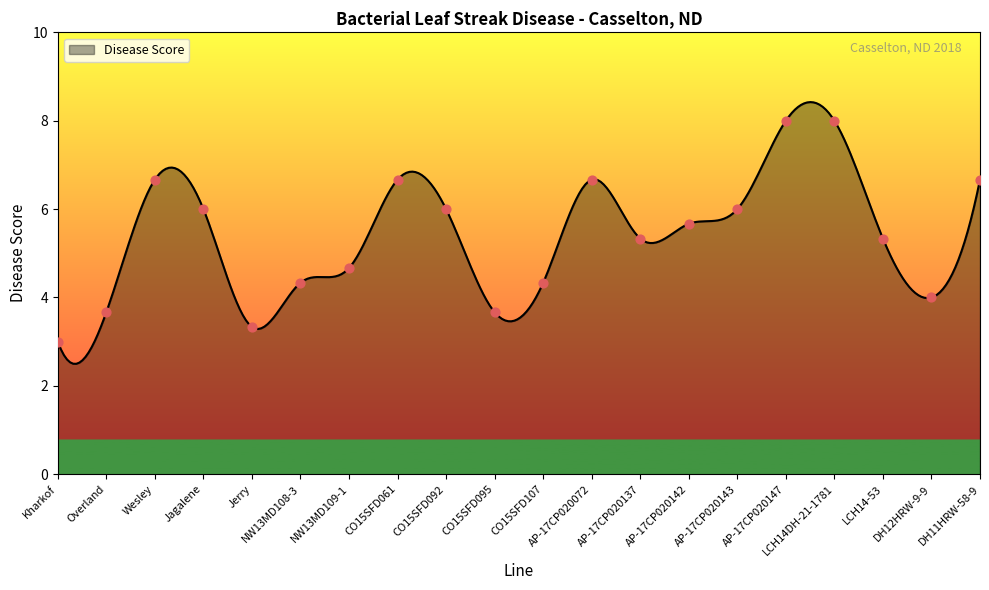

Which has a higher value, CO15SFD107 or Jagalene?

Jagalene